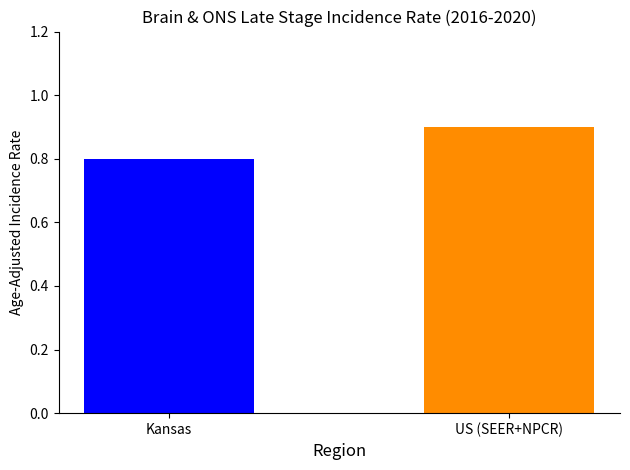

What is the minimum value shown in the chart?

0.8